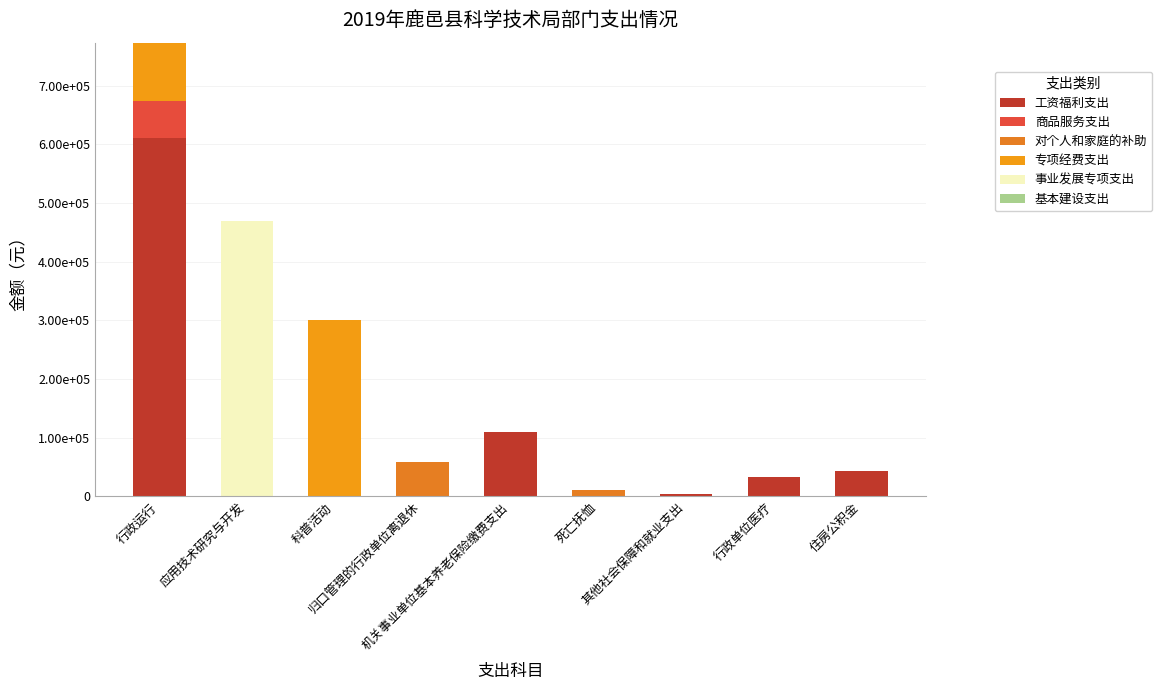

The value of 工资福利支出 at 应用技术研究与开发 is 0.0. True or false?

True